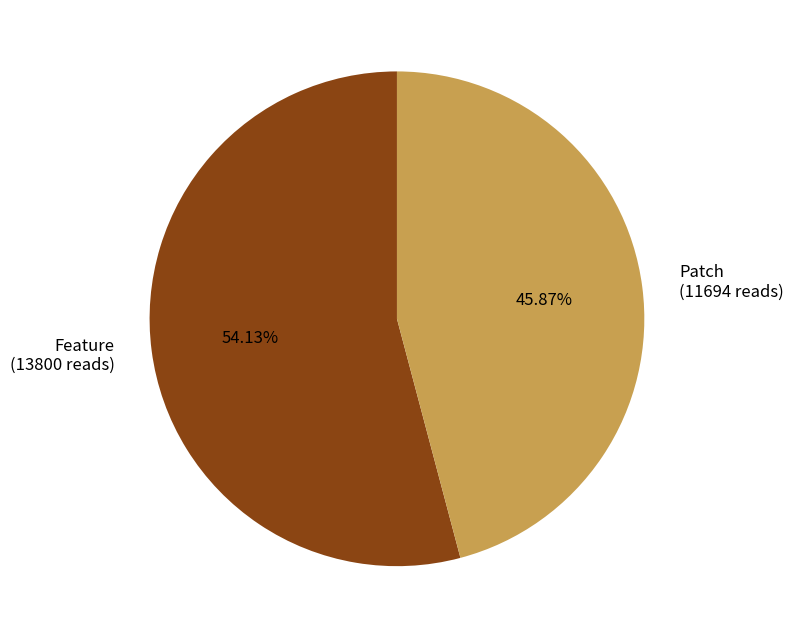

What is the ratio of the value at Patch (11694 reads) to the value at Feature (13800 reads)?

0.8